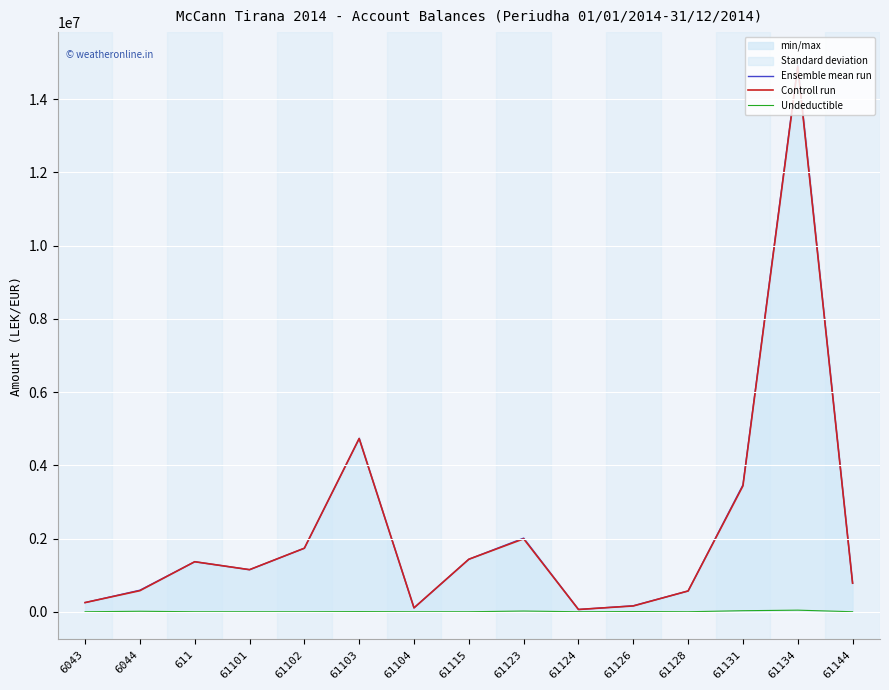

True or false: Ensemble mean run and Controll run intersect in this chart.

False